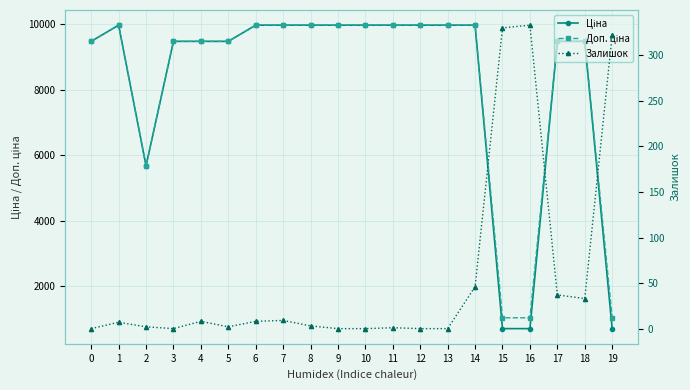

True or false: Доп. ціна and Ціна cross at least once.

False